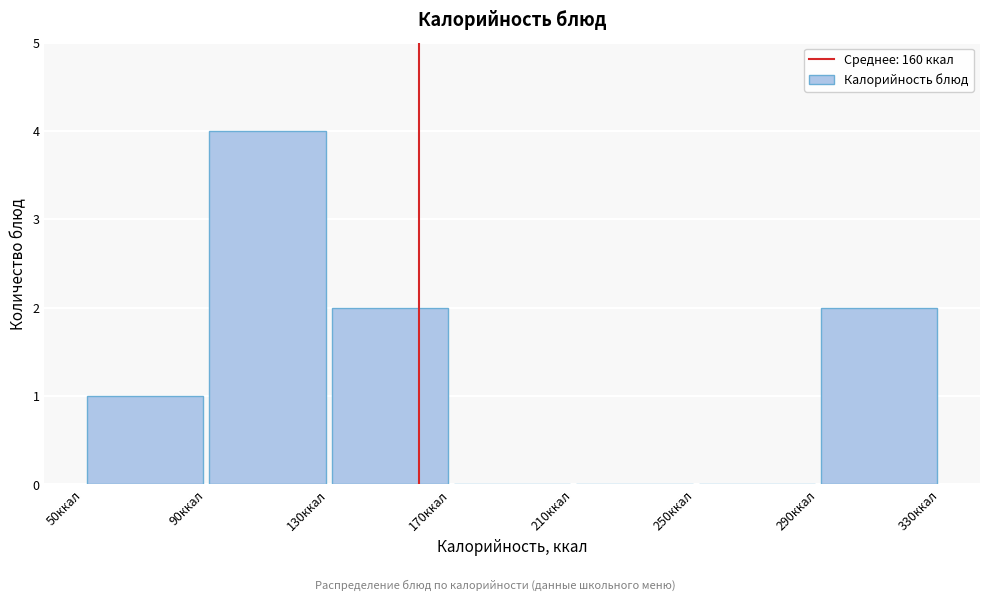

Reading left to right, list every bar in this chart as the range it spans on the x-axis followed by its height. The values are not printed on the chart, so give them approximately, as read against the axis.

50 to 90: 1
90 to 130: 4
130 to 170: 2
170 to 210: 0
210 to 250: 0
250 to 290: 0
290 to 330: 2